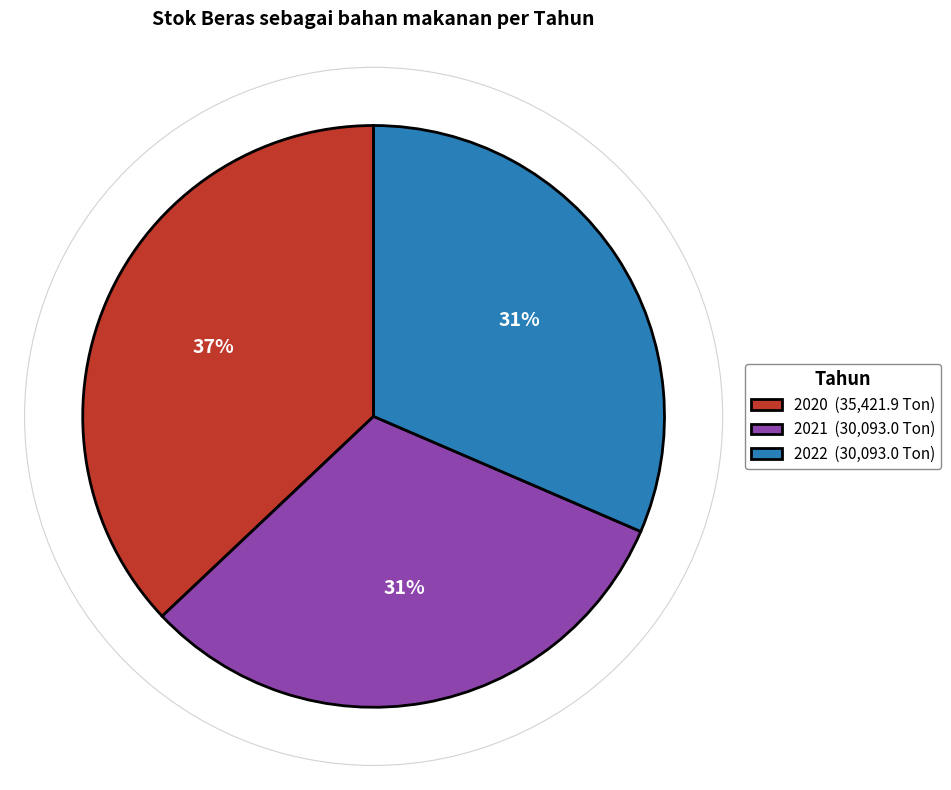

True or false: 2020 (35,421.9 Ton) accounts for 37% of the total.

True